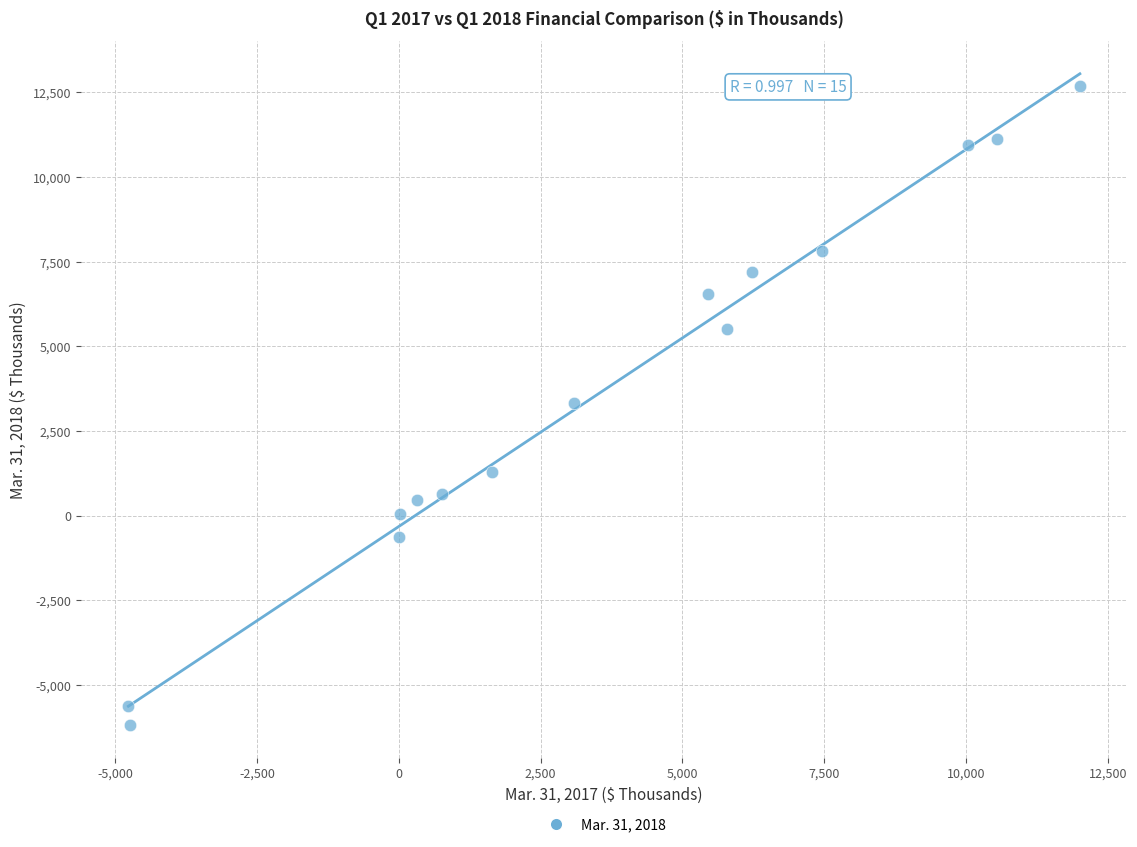

What is the range of Y values (max minus min)?

18896